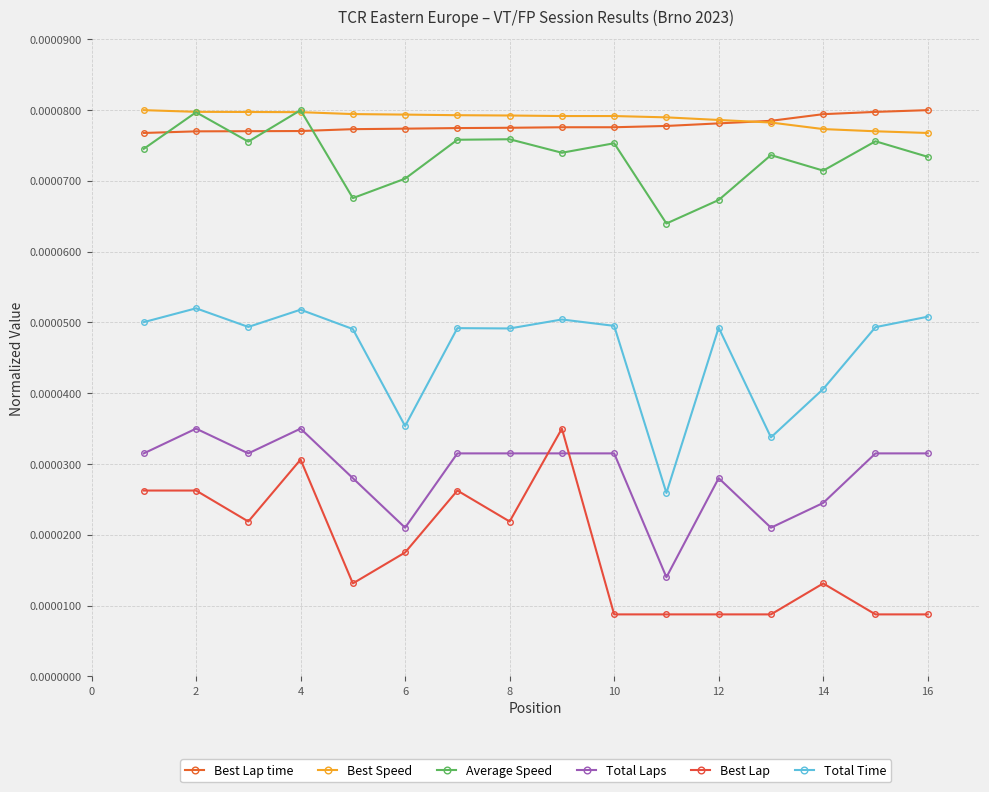

Does the chart have visible grid lines?

Yes